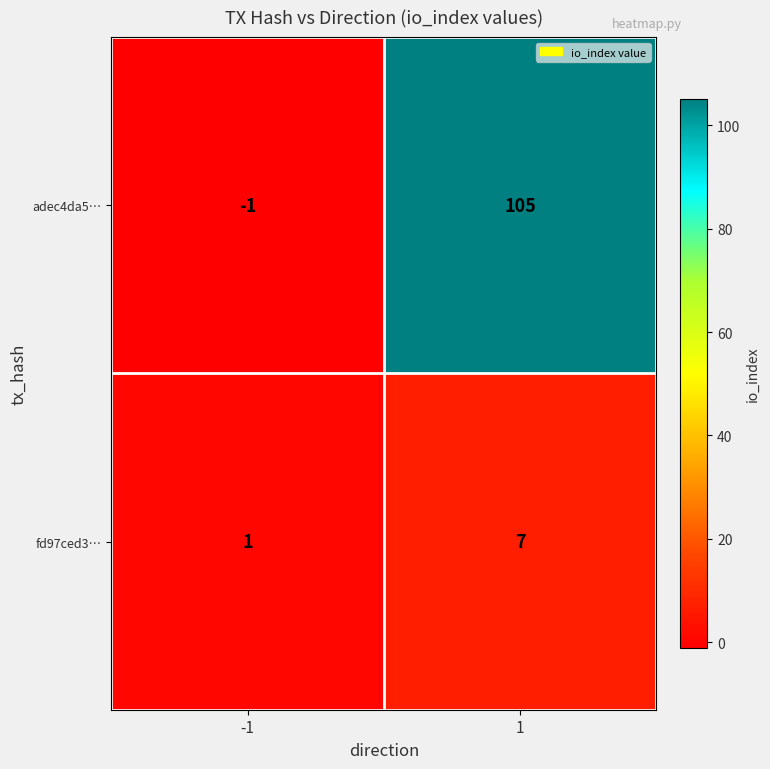

What is the difference between the fd97ced3… values at -1 and 1?

6